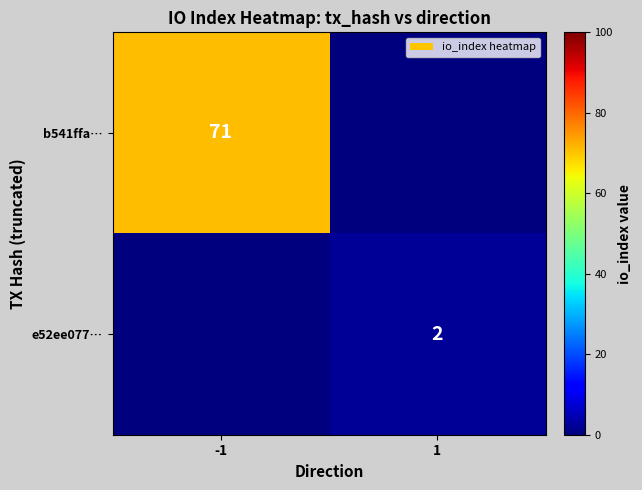

The value of b541ffa… at -1 is 33. True or false?

False